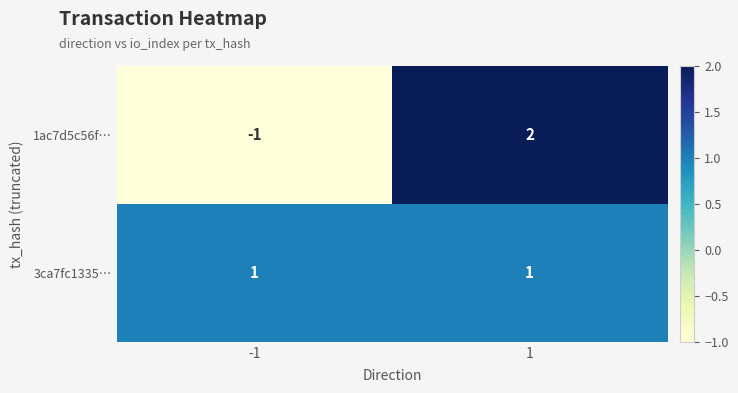

Reading right to left, extract all data points from this chart.

1ac7d5c56f…: 2	-1
3ca7fc1335…: 1	1